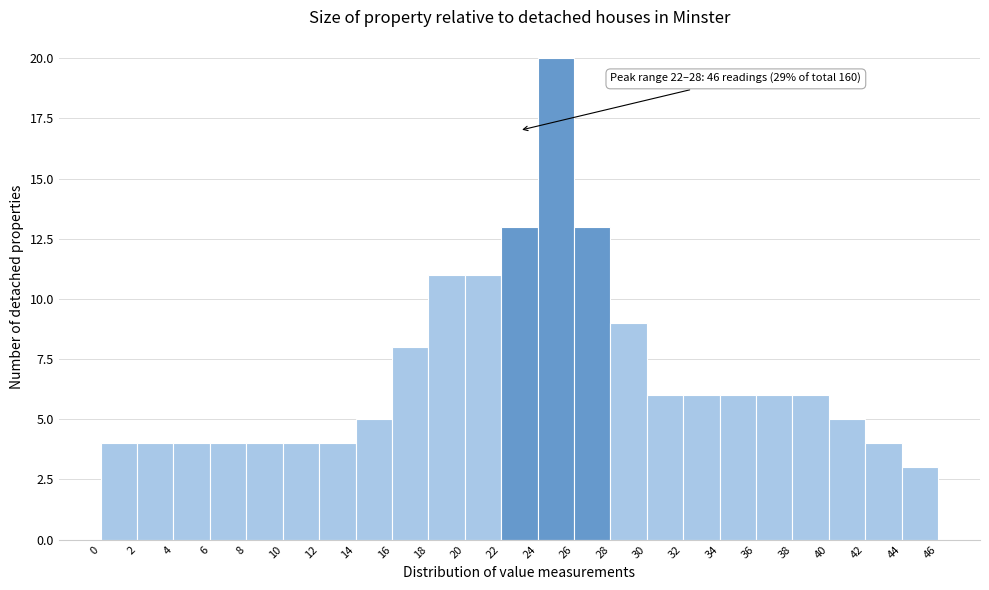

Which range on the x-axis has the tallest bar?

24 to 26